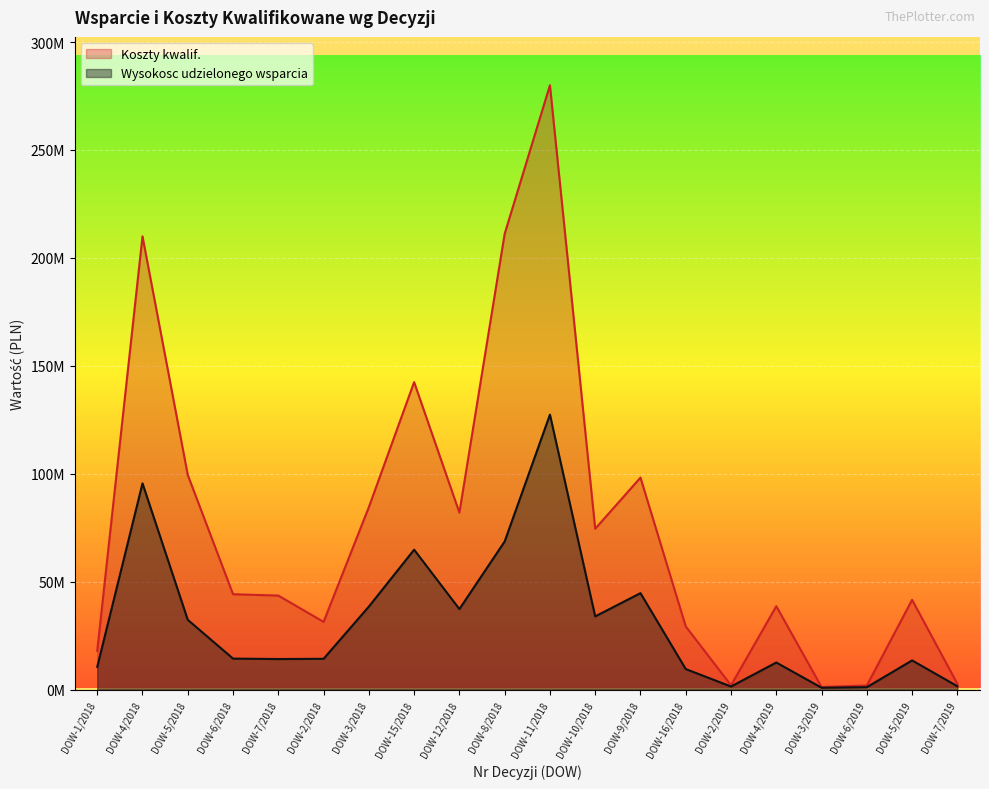

What are all the series names shown in the legend?

Koszty kwalif., Wysokosc udzielonego wsparcia